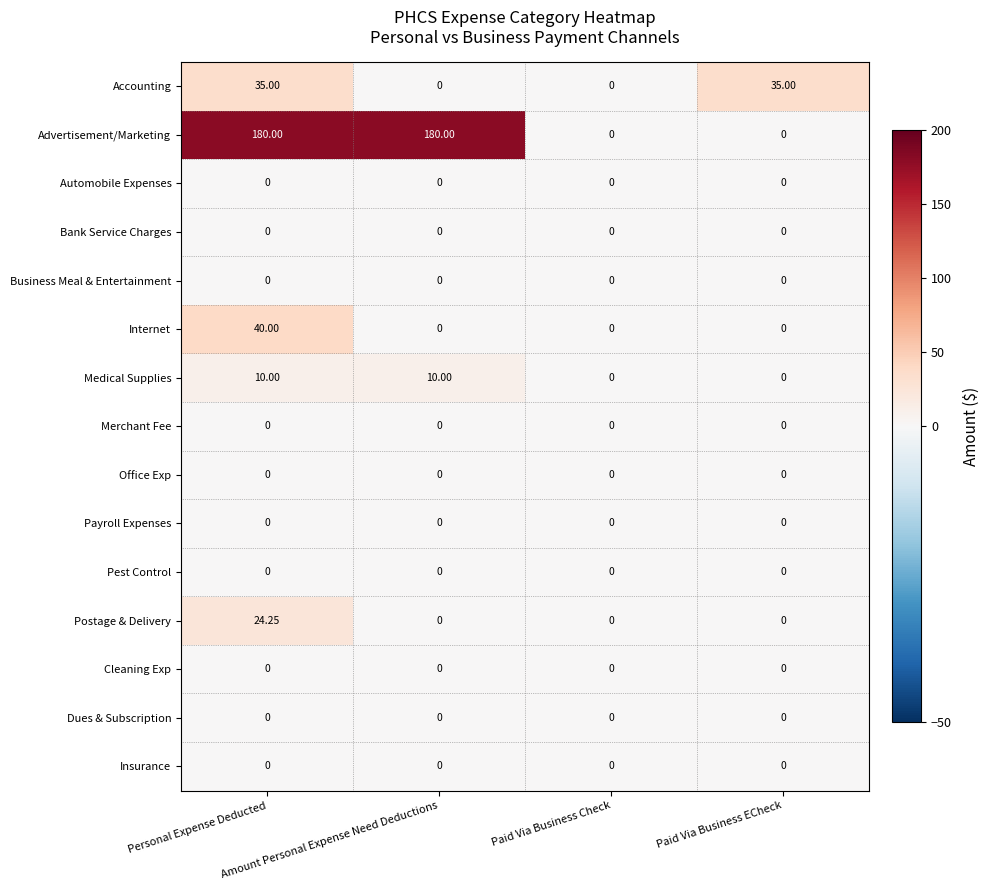

Which series has the largest range (max minus min)?

Advertisement/Marketing